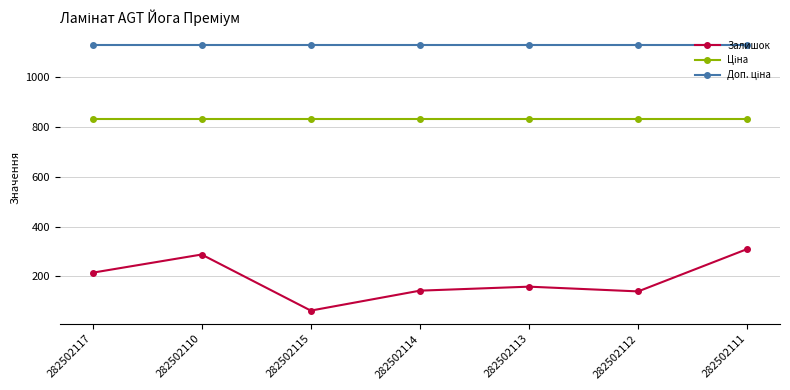

What is the label of the 4th point from the left?

282502114